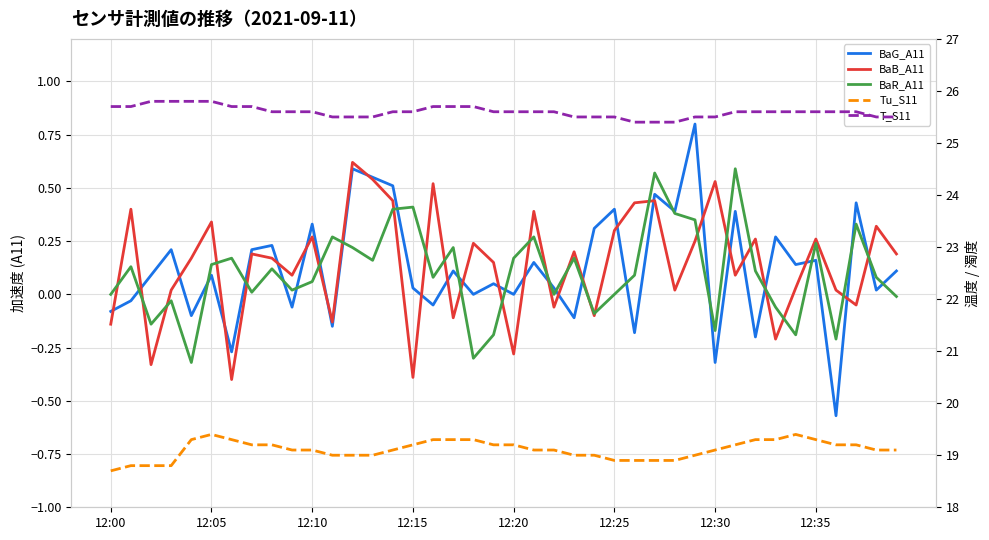

Count the number of data series in this chart.

5